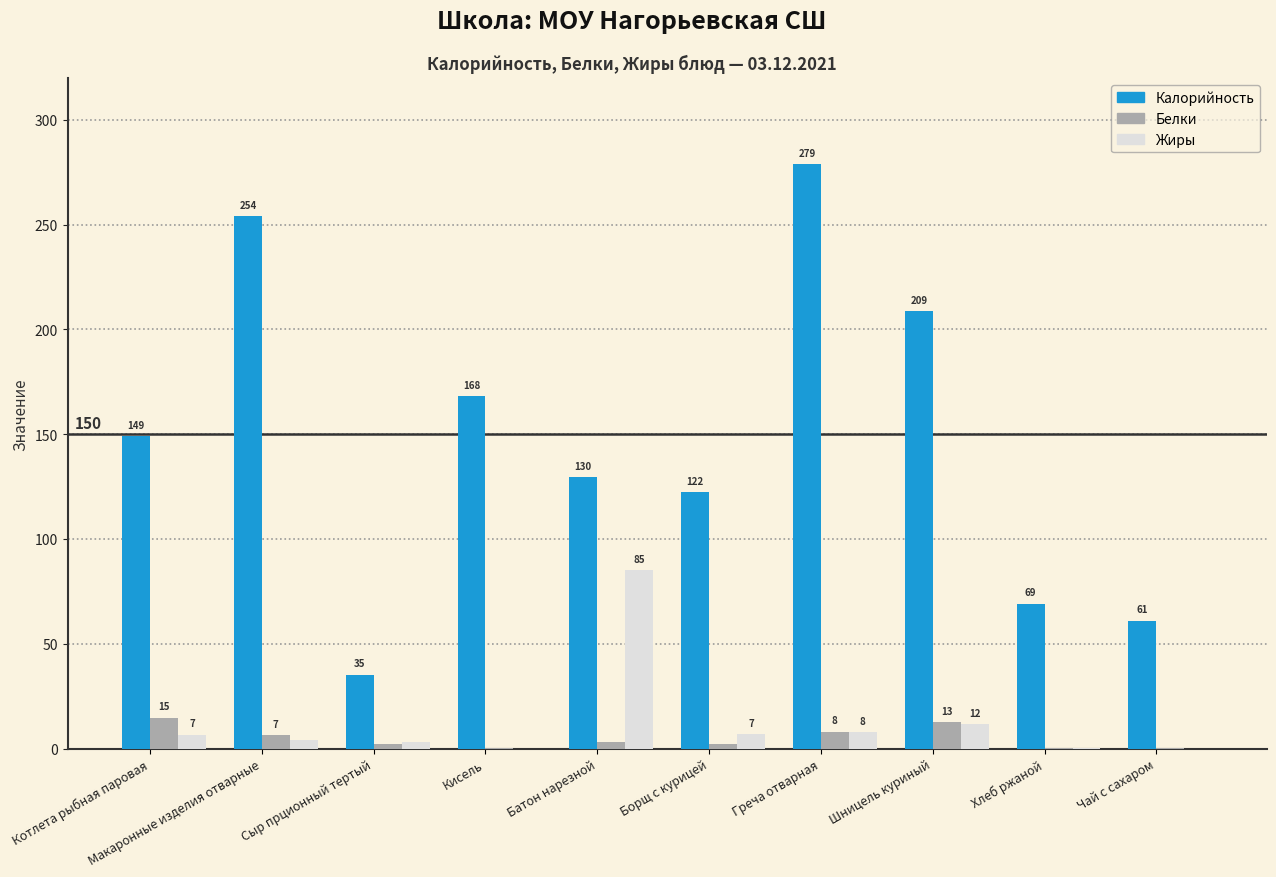

Is it true that Калорийность equals 38.2 at Кисель?

False